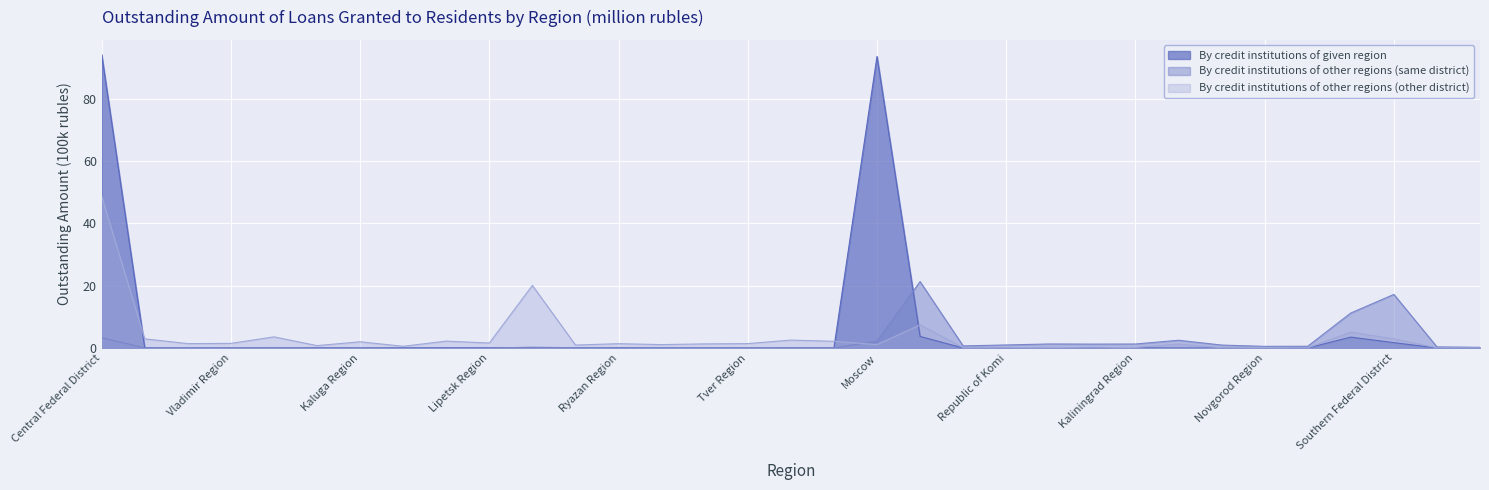

Which category has the highest value across all series?

Central Federal District